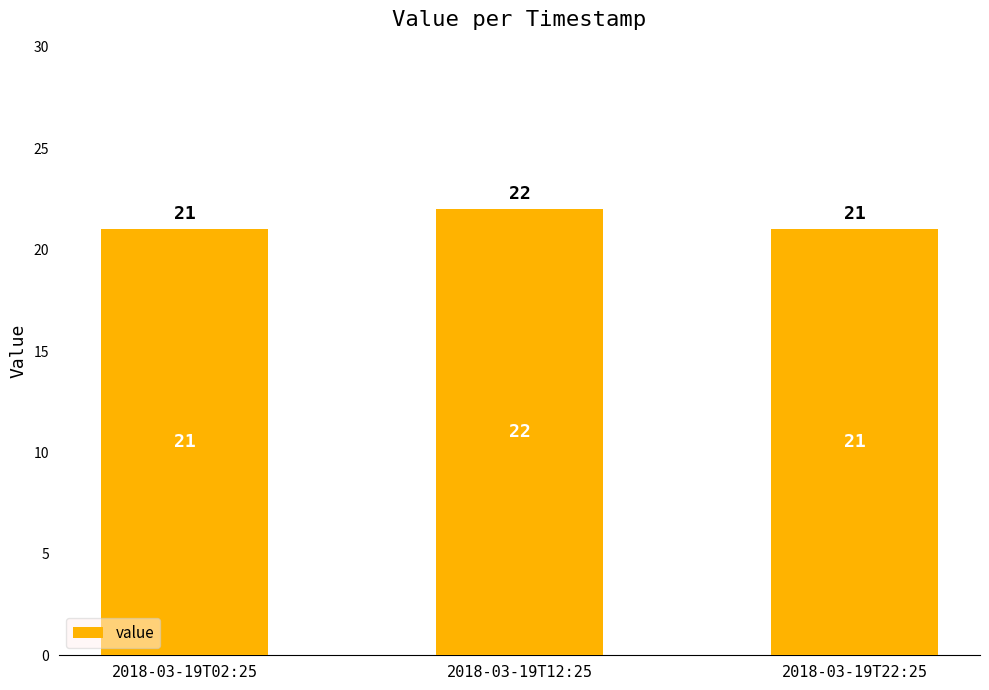

What is the difference between the values at 2018-03-19T22:25 and 2018-03-19T12:25?

1